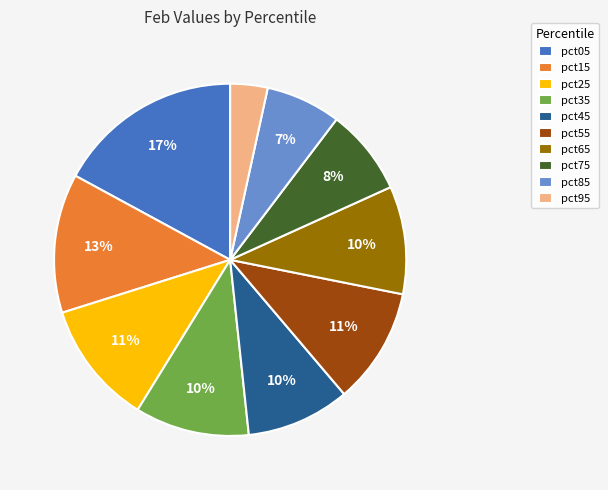

Count the number of slices in the pie.

10